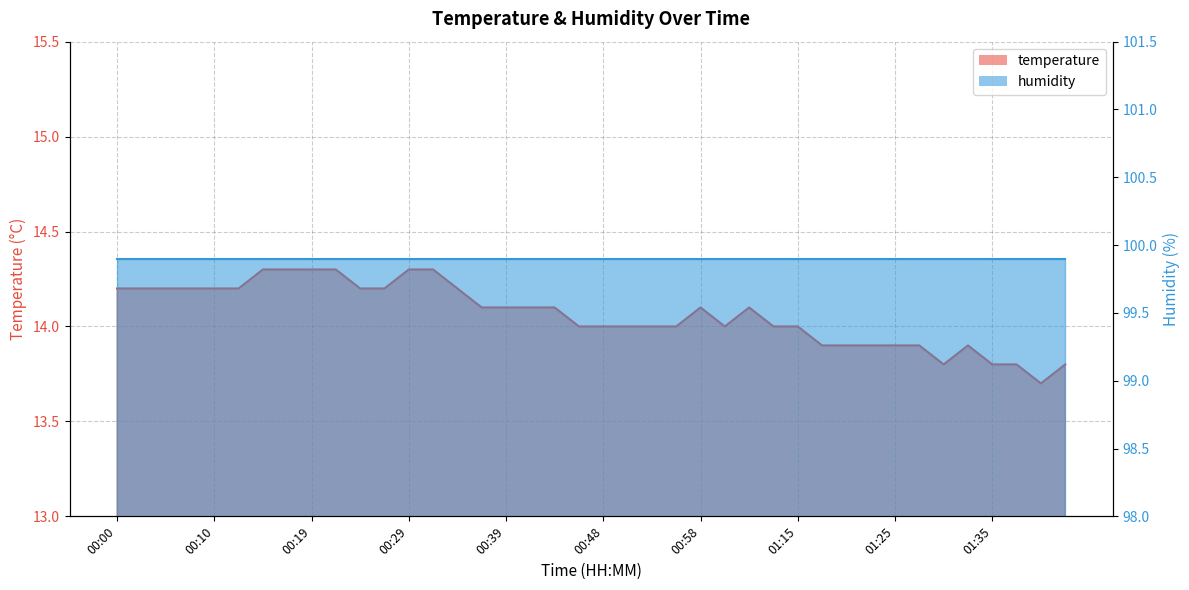

How many points are higher than both their immediate neighbors (excluding endpoints)?

3